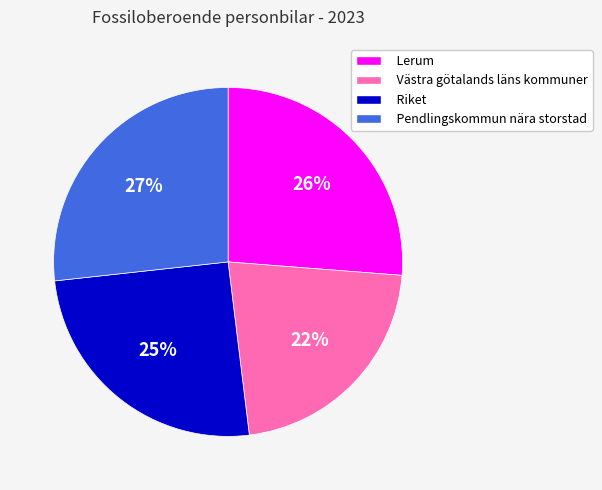

Count the number of slices in the pie.

4